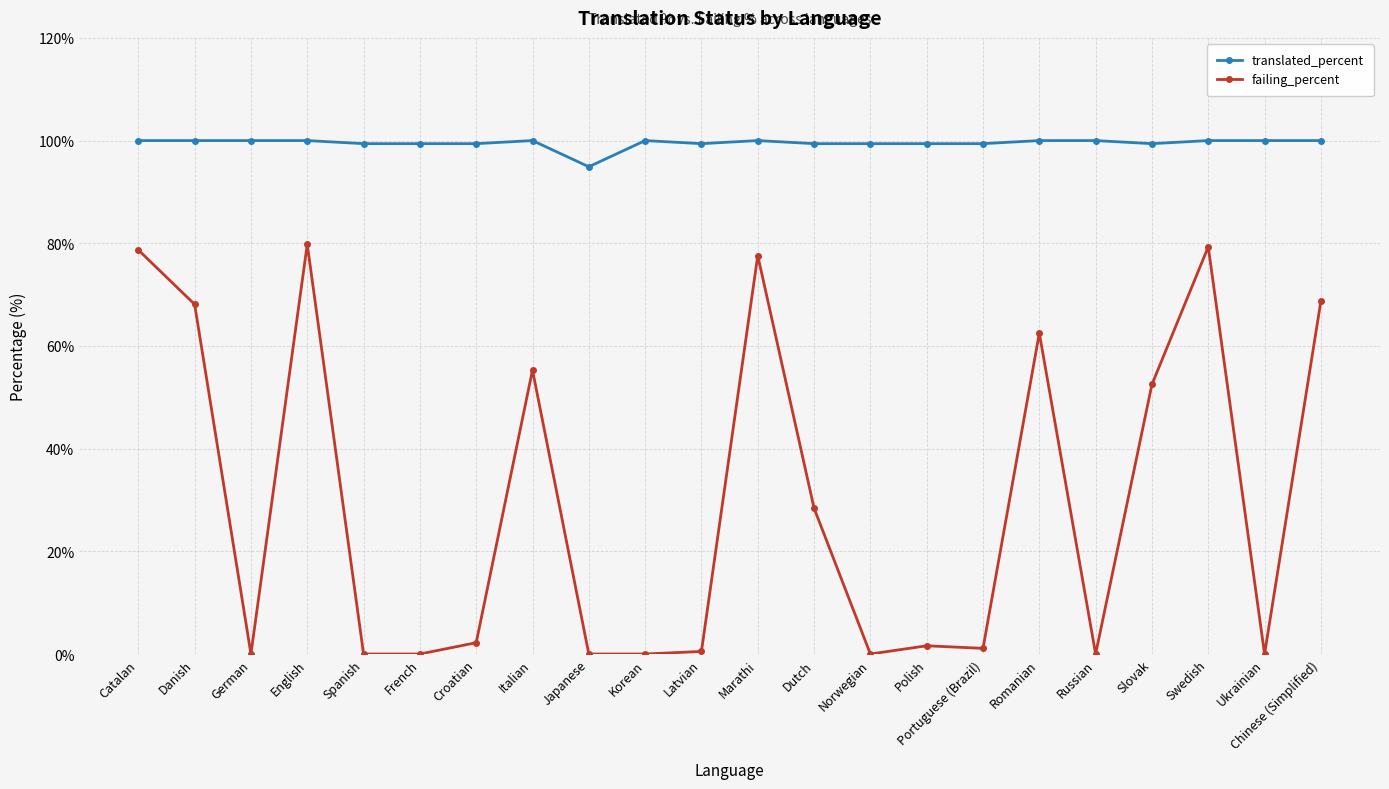

What is the greatest value displayed?

100.0